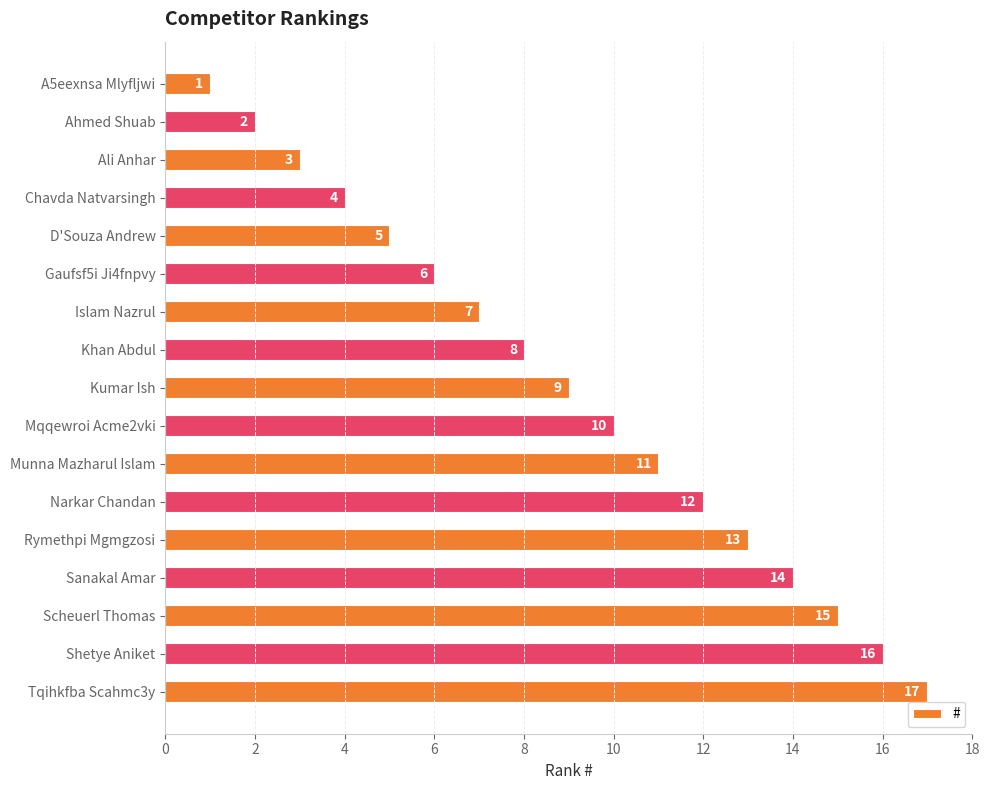

Which category has the highest value across all series?

Tqihkfba Scahmc3y